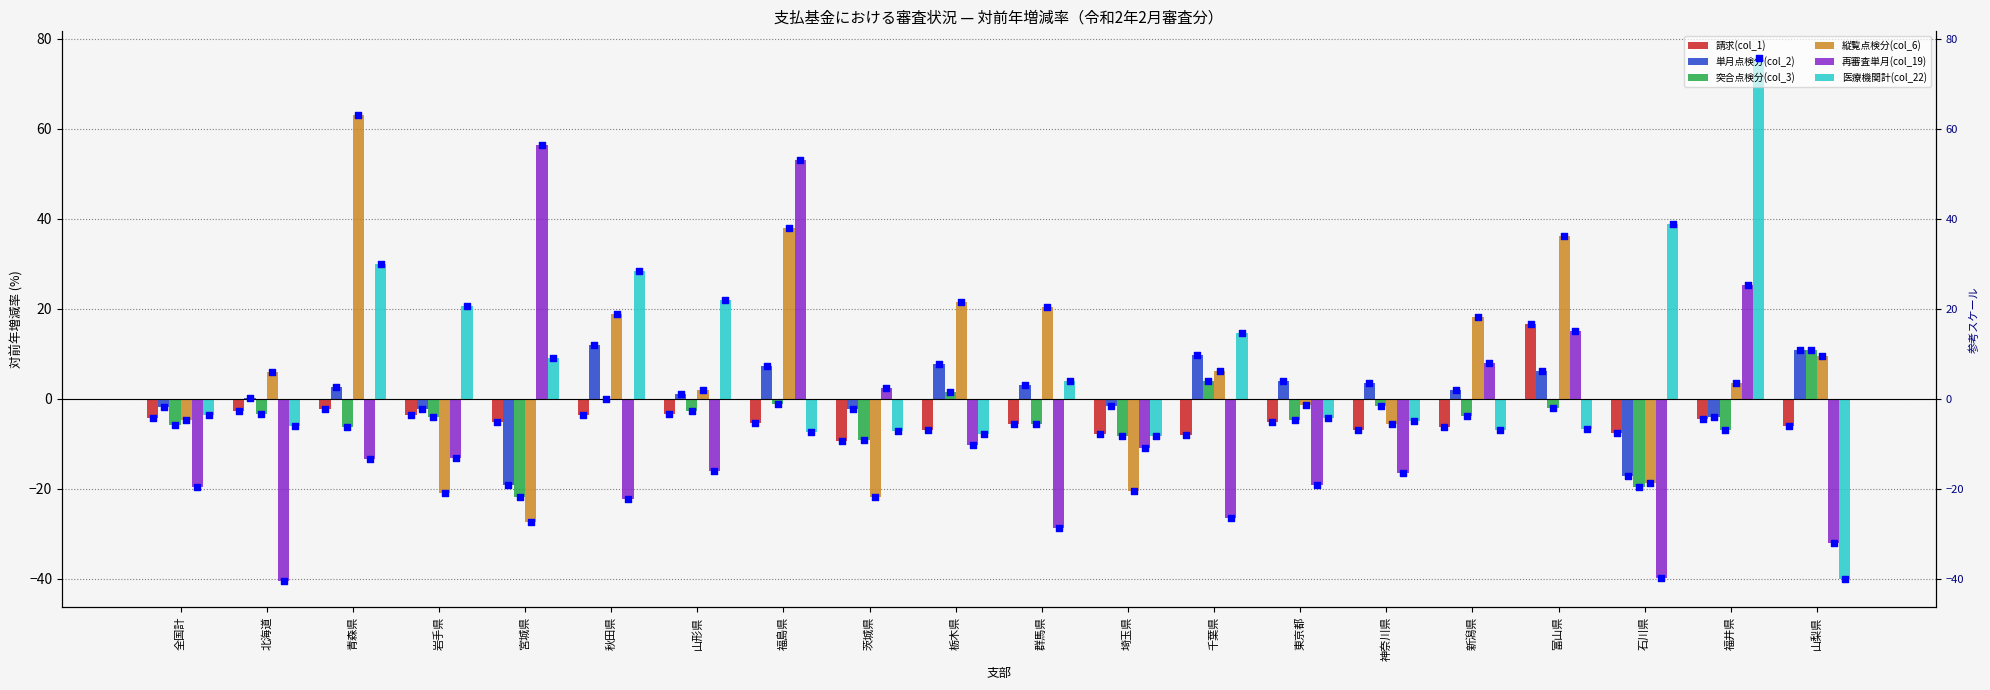

What are all the series names shown in the legend?

請求(col_1), 単月点検分(col_2), 突合点検分(col_3), 縦覧点検分(col_6), 再審査単月(col_19), 医療機関計(col_22)